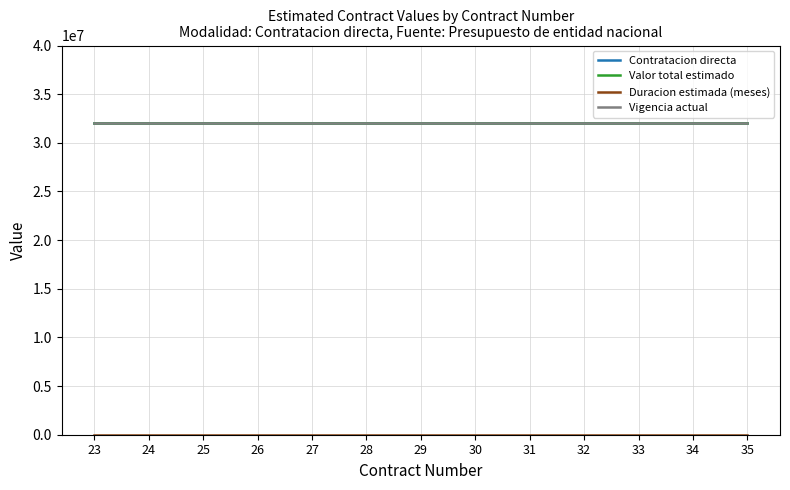

Does the chart have visible grid lines?

Yes